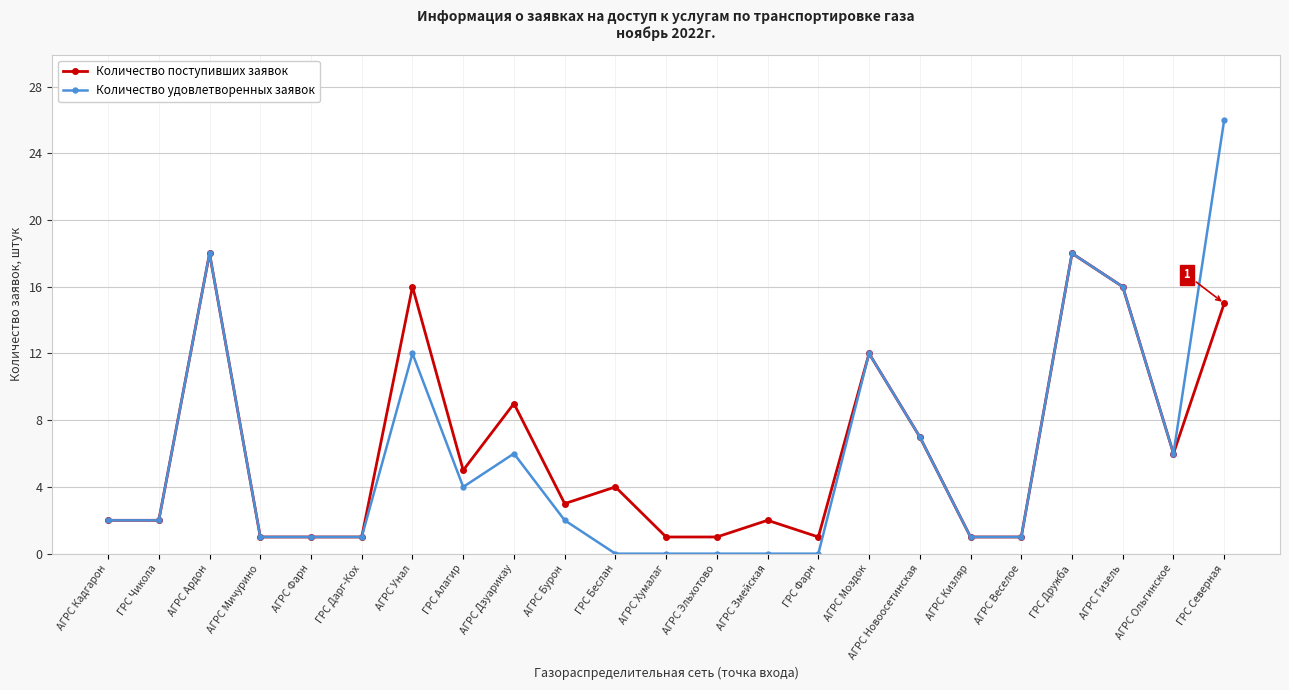

What is the sum of the Количество поступивших заявок values at АГРС Унал and ГРС Северная?

31